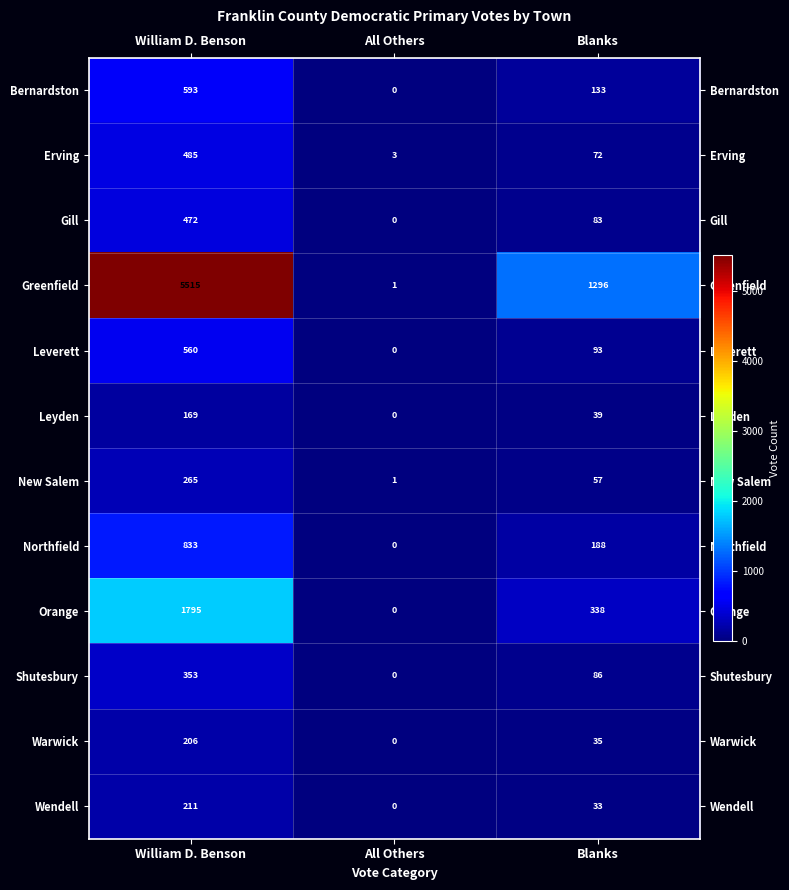

List the series in order of their peak value, lowest first.

Leyden, Warwick, Wendell, New Salem, Shutesbury, Gill, Erving, Leverett, Bernardston, Northfield, Orange, Greenfield